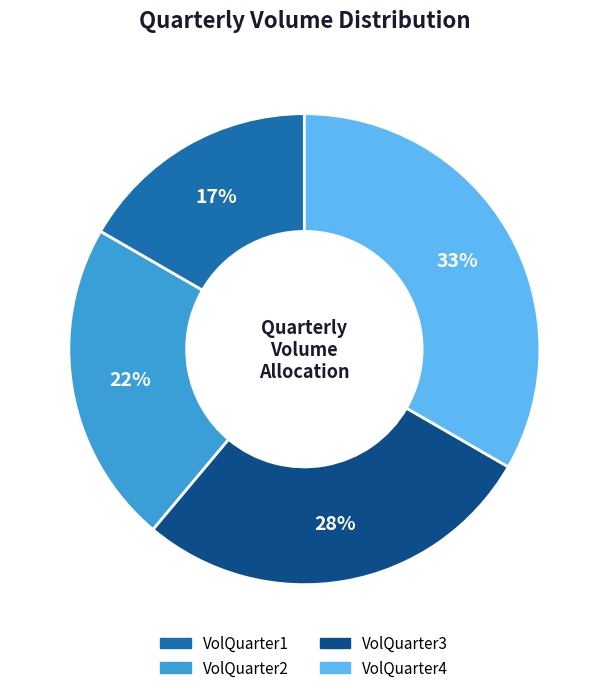

Which category has the biggest portion of the pie?

VolQuarter4